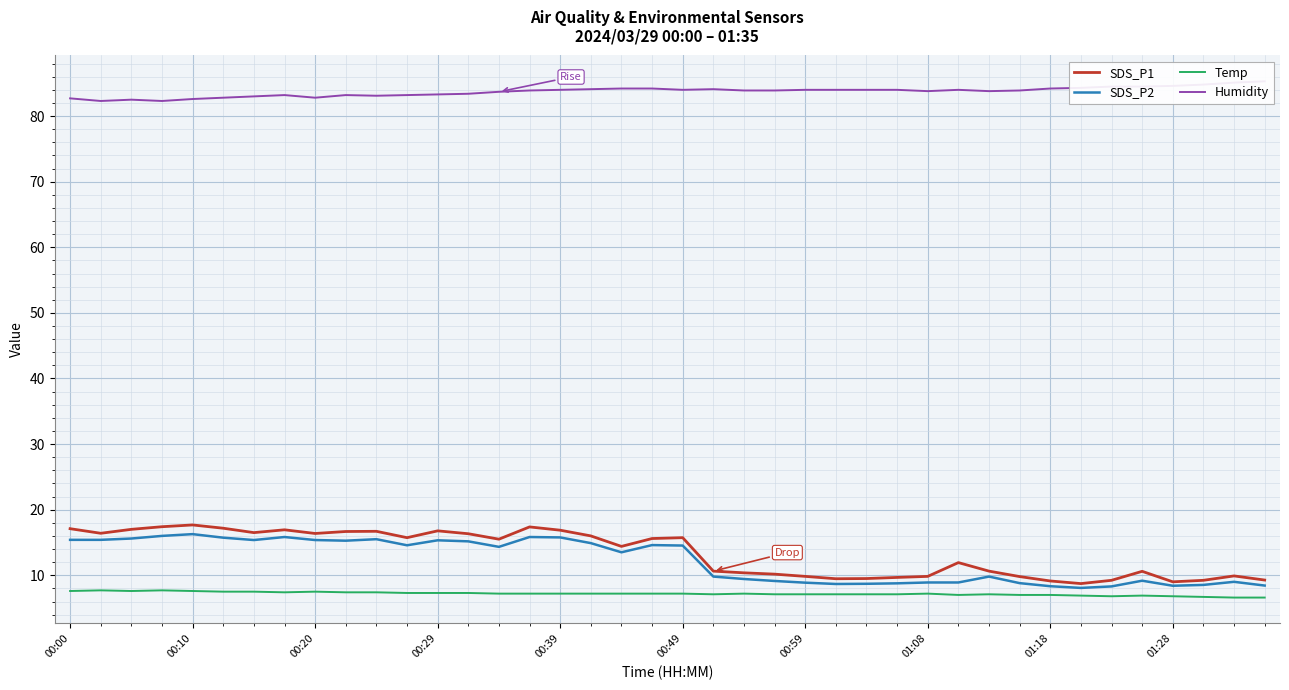

What is the value of the SDS_P2 point at the 4th from the left?

16.0